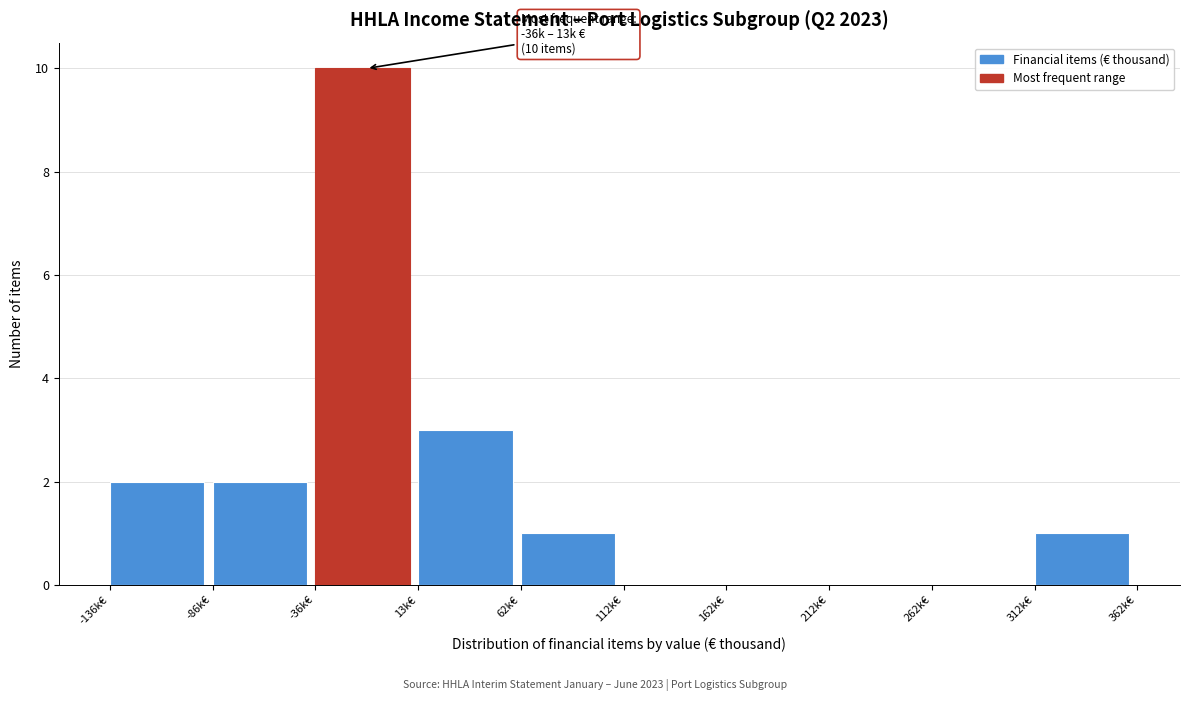

Reading left to right, extract all data points from this chart.

-136k€=2	-86k€=2	-36k€=10	13k€=3	62k€=1	112k€=0	162k€=0	212k€=0	262k€=0	312k€=1